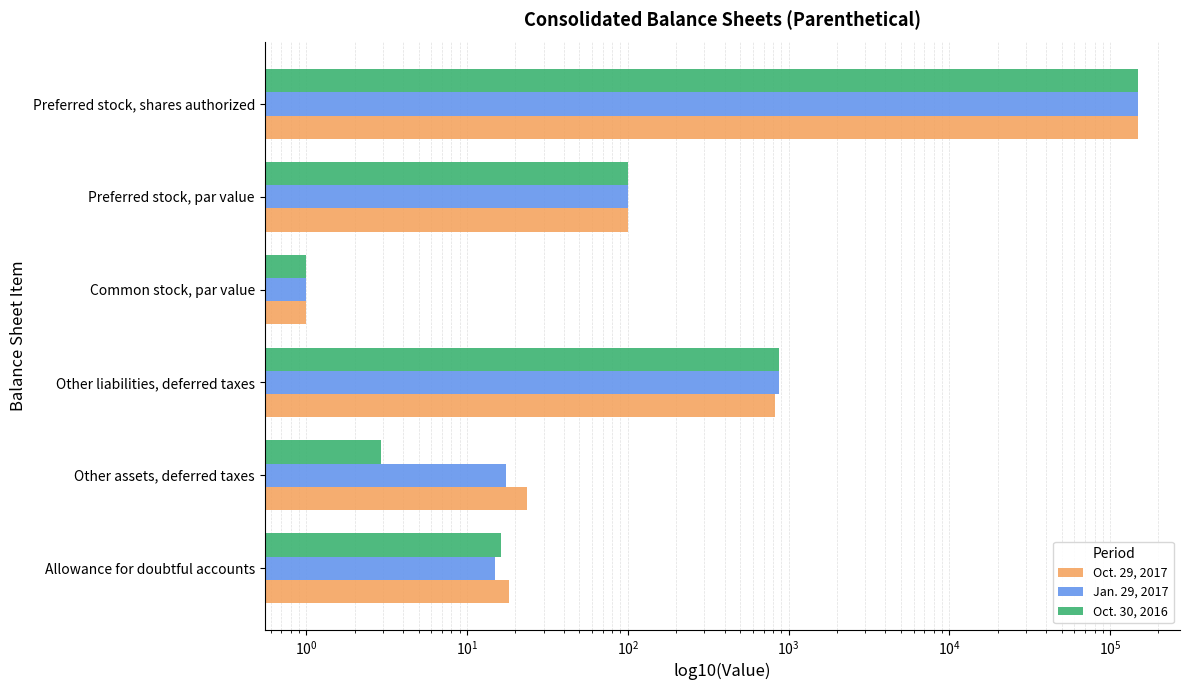

What are all the series names shown in the legend?

Oct. 29, 2017, Jan. 29, 2017, Oct. 30, 2016